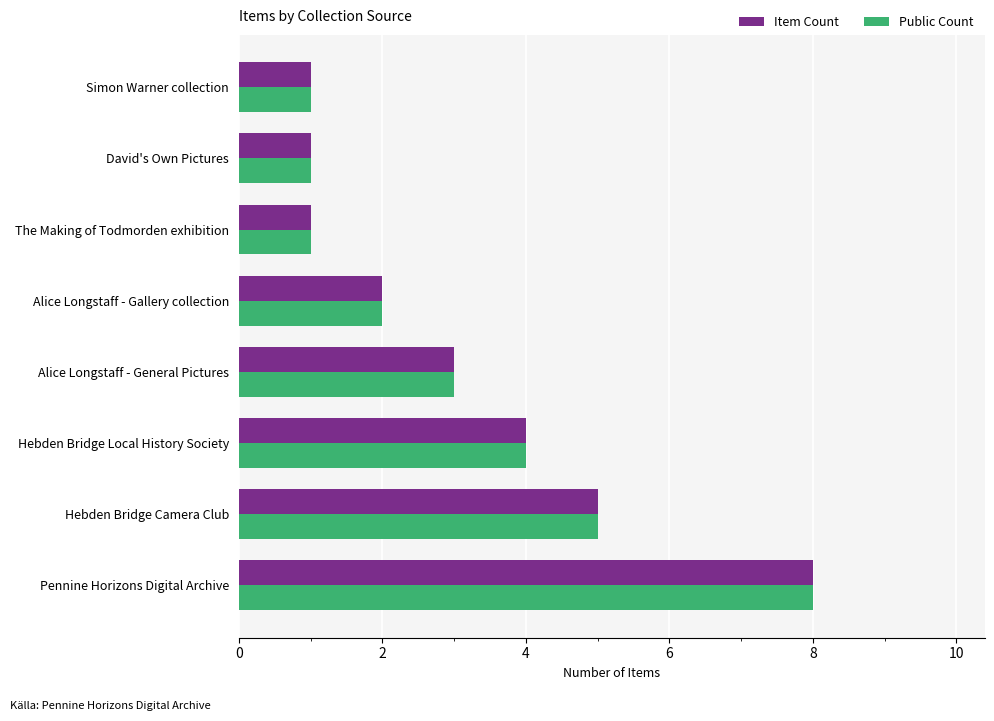

What are all the series names shown in the legend?

Item Count, Public Count